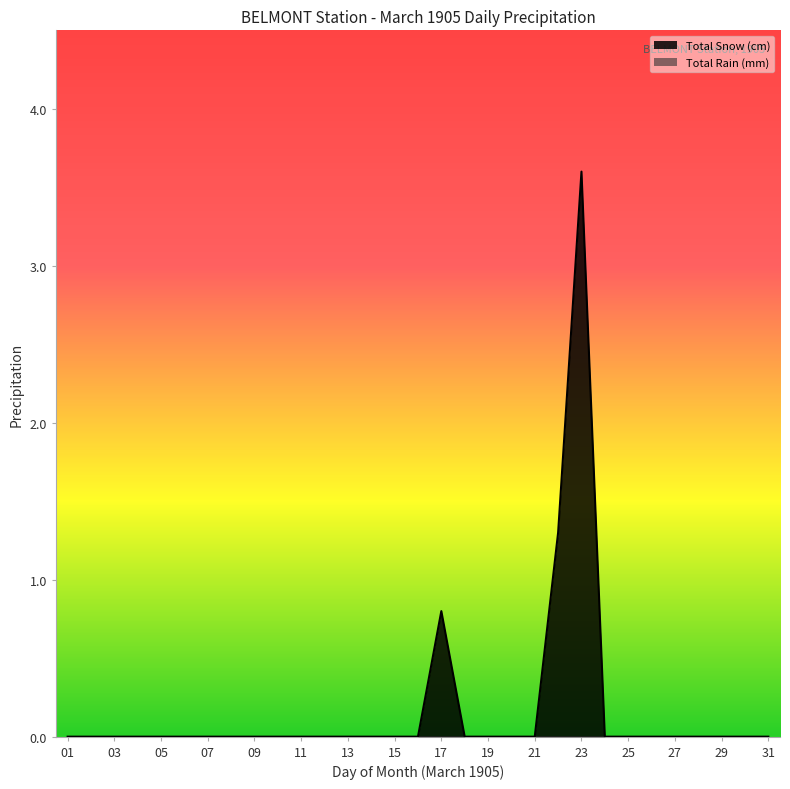

How many lines are shown in the chart?

2